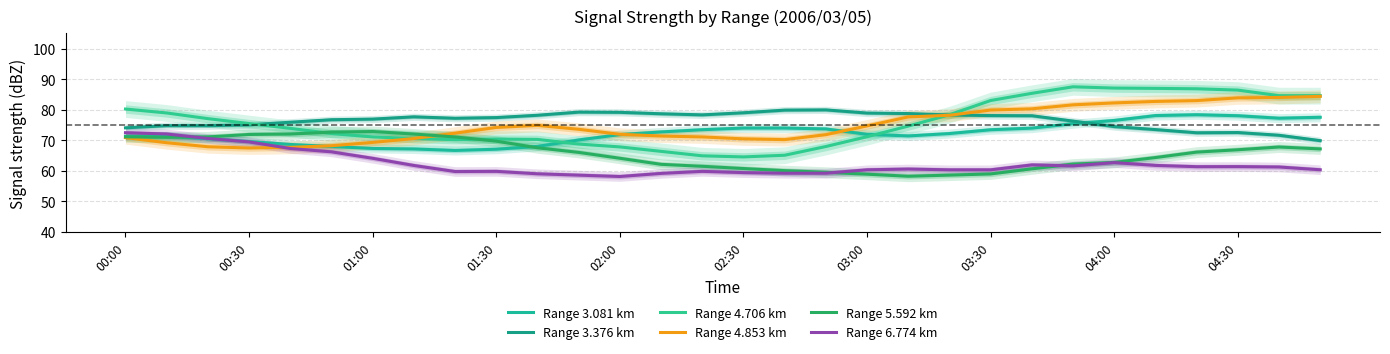

True or false: Range 4.706 km and Range 6.774 km cross at least once.

False